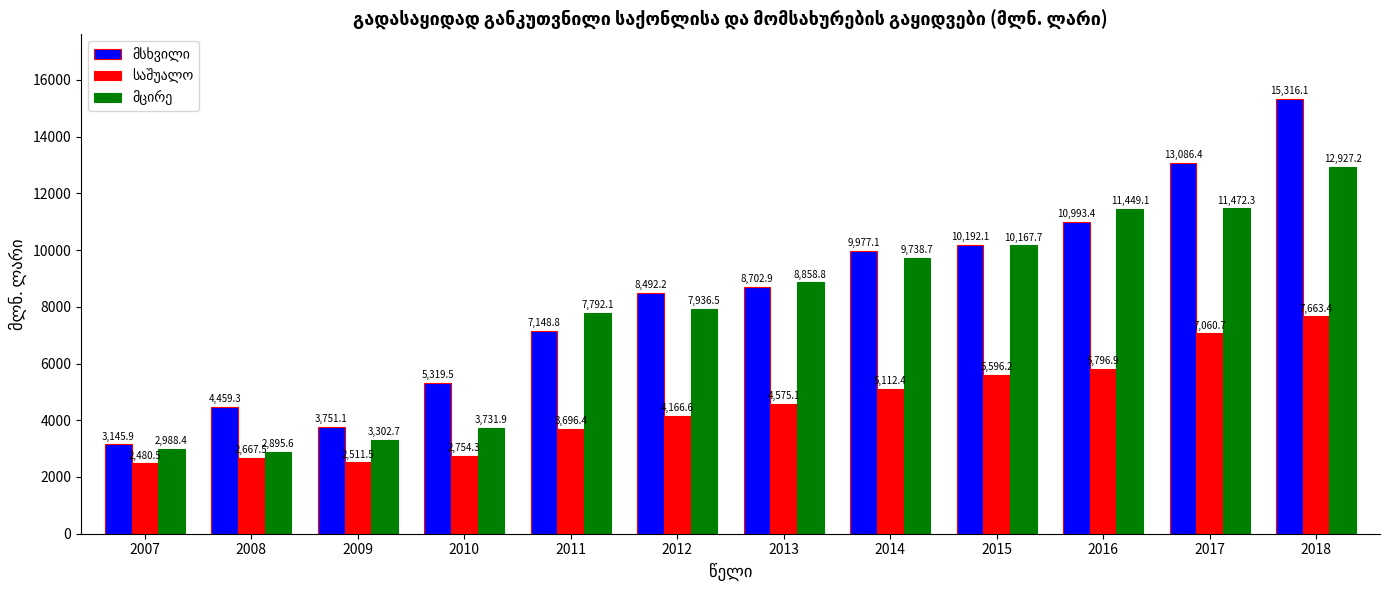

How many data points does each series have?

12